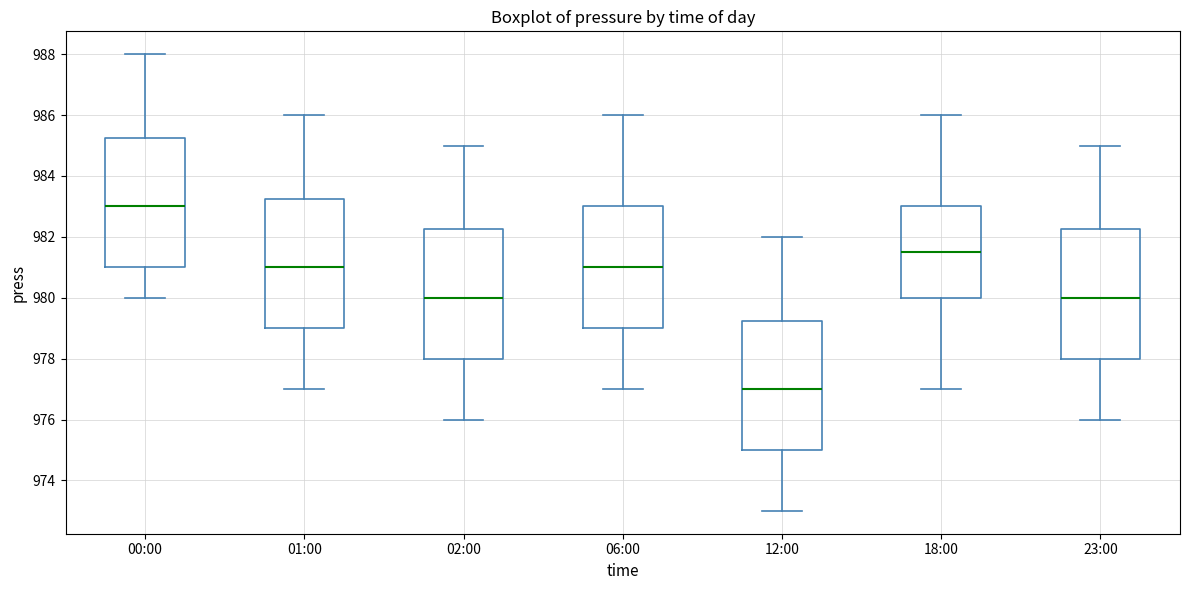

Reading left to right, transcribe this box plot: for each box, give where its median line is, the range the box spans, and where its two whiskers end, as read against the y-axis. The values are not printed on the chart, so give them approximately, as read against the axis.

00:00: median 983.0, box 981.0 to 985.2, whiskers 980.0 to 988.0
01:00: median 981.0, box 979.0 to 983.2, whiskers 977.0 to 986.0
02:00: median 980.0, box 978.0 to 982.2, whiskers 976.0 to 985.0
06:00: median 981.0, box 979.0 to 983.0, whiskers 977.0 to 986.0
12:00: median 977.0, box 975.0 to 979.2, whiskers 973.0 to 982.0
18:00: median 981.6, box 980.0 to 983.0, whiskers 977.0 to 986.0
23:00: median 980.0, box 978.0 to 982.2, whiskers 976.0 to 985.0